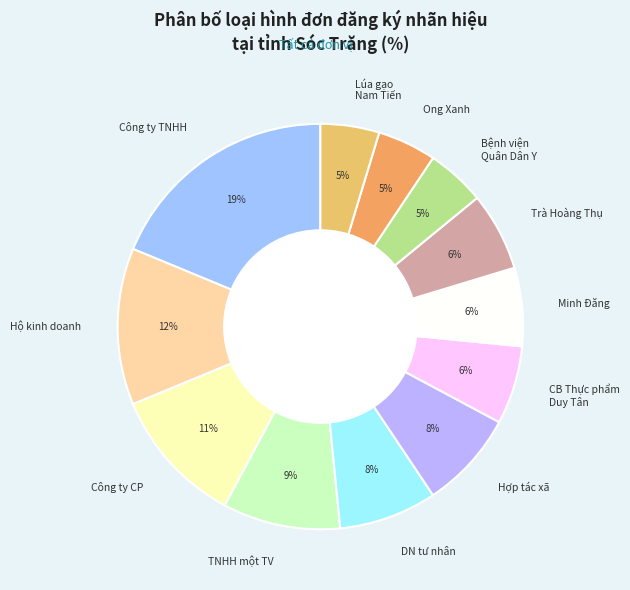

Which slice is the largest?

Công ty TNHH